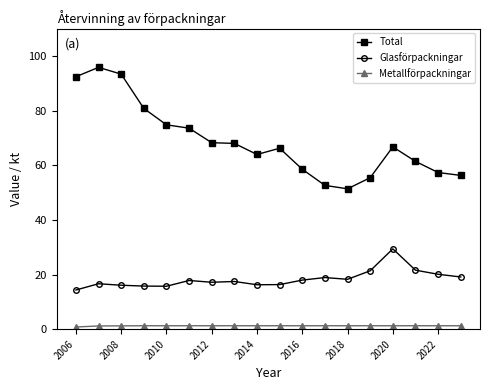

List the series in order of their peak value, highest first.

Total, Glasförpackningar, Metallförpackningar